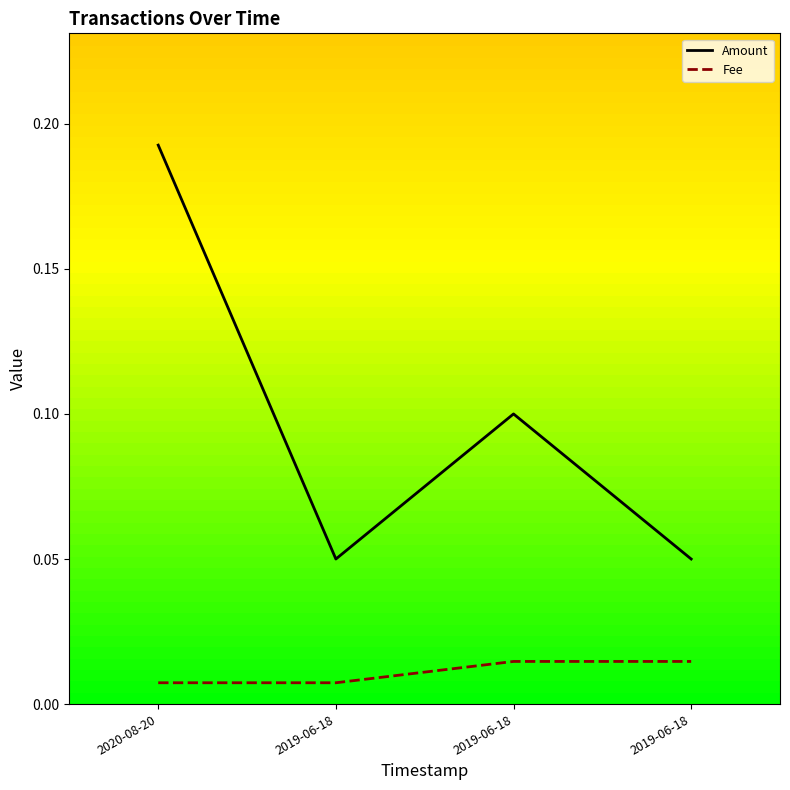

Where is Amount nearest to the value 0?

2019-06-18